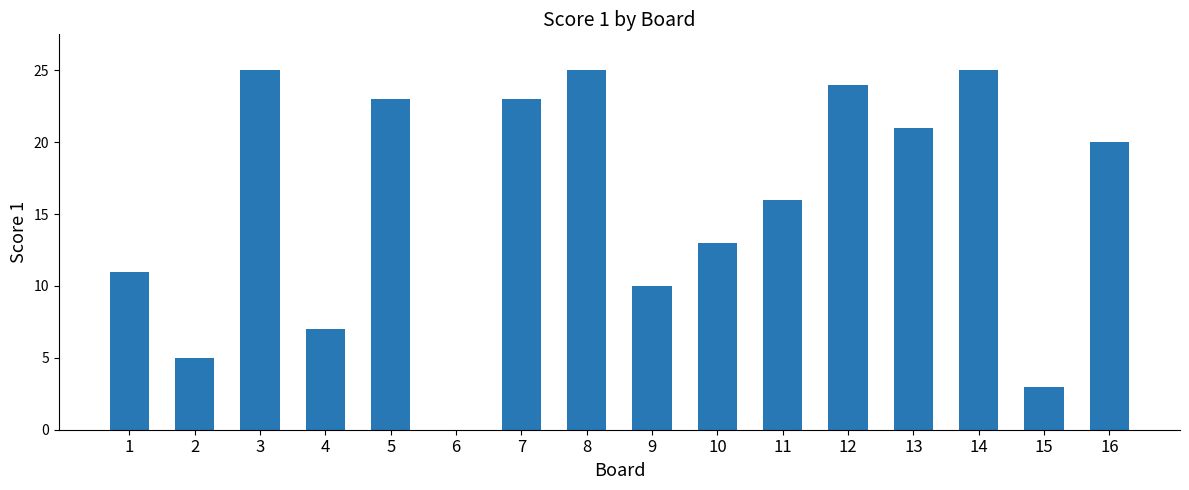

What is the change in value from 5 to 14?

+2